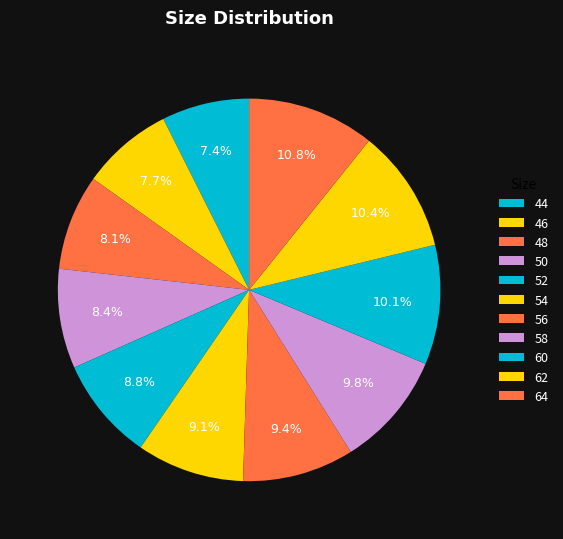

Is the sum of 44 and 52 greater than half?

No